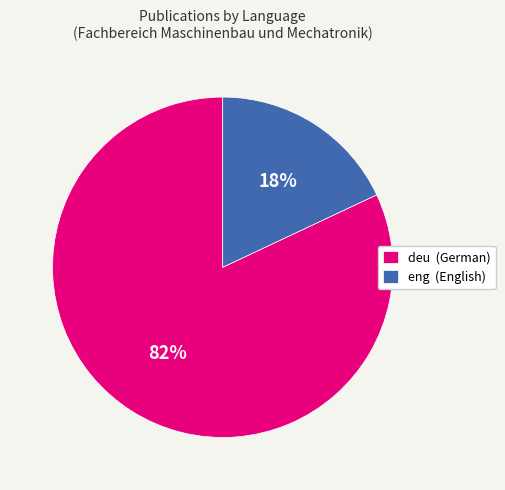

Which has a higher value, eng (English) or deu (German)?

deu (German)